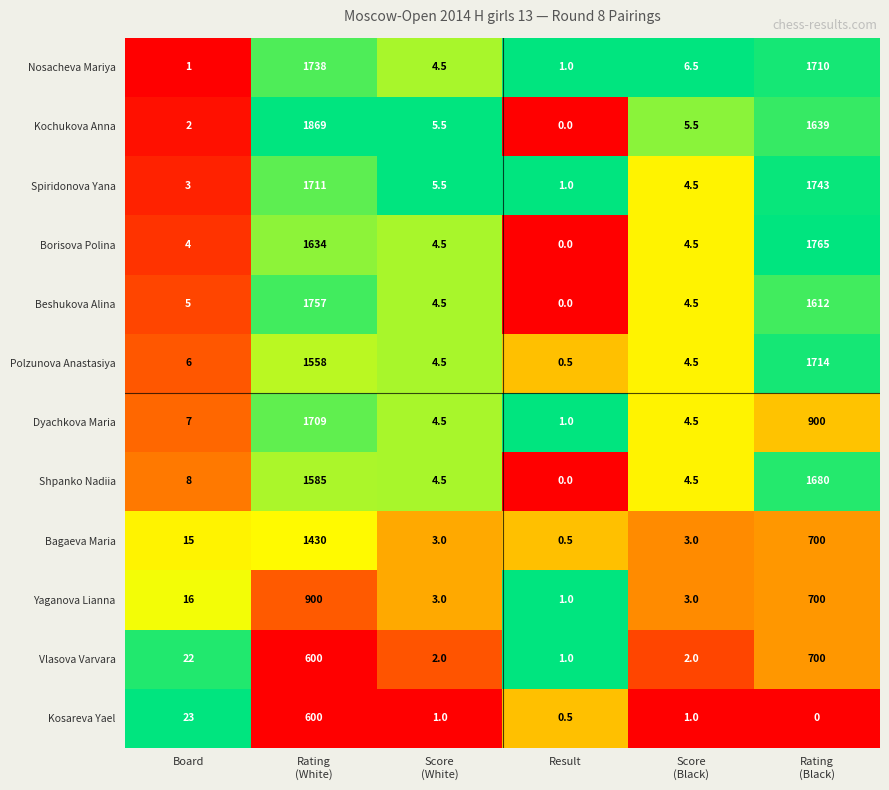

What is the difference between the second highest and minimum values in the Kochukova Anna series?

1639.0